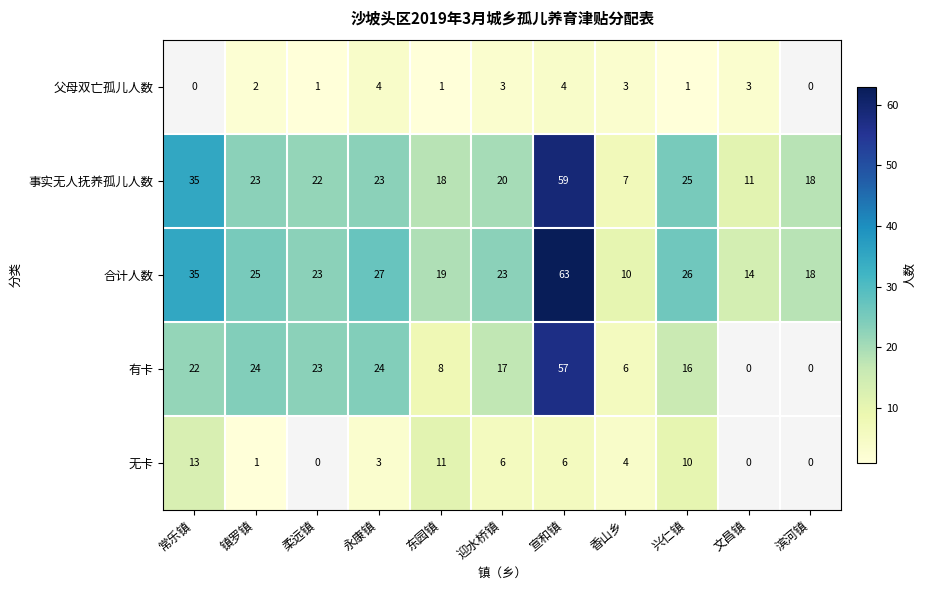

At 东园镇, list the series in order from smallest to largest.

父母双亡孤儿人数, 有卡, 无卡, 事实无人抚养孤儿人数, 合计人数